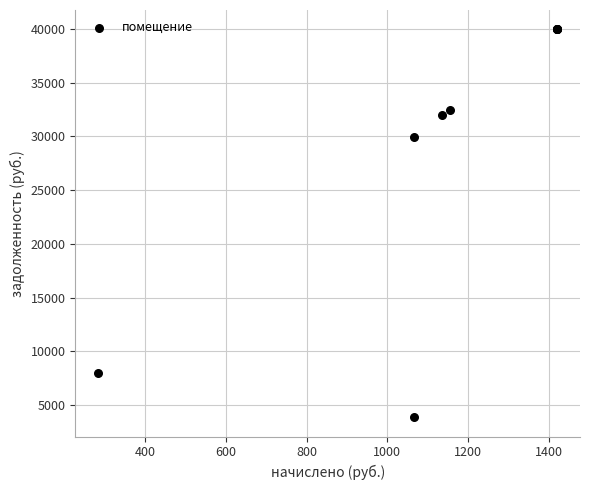

What Y value in the scatter plot is closest to 21915?

29959.2